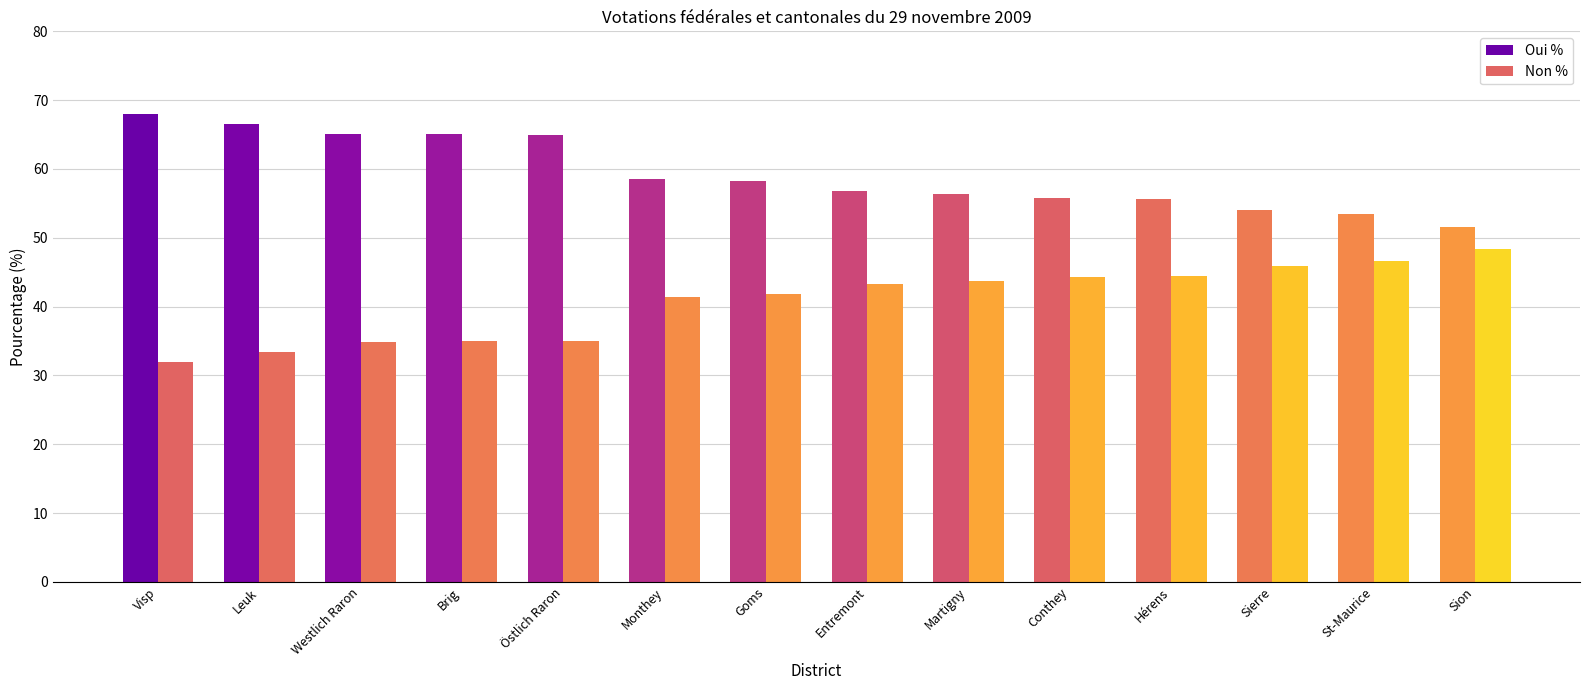

Rank the series at Conthey from highest to lowest value.

Oui %, Non %